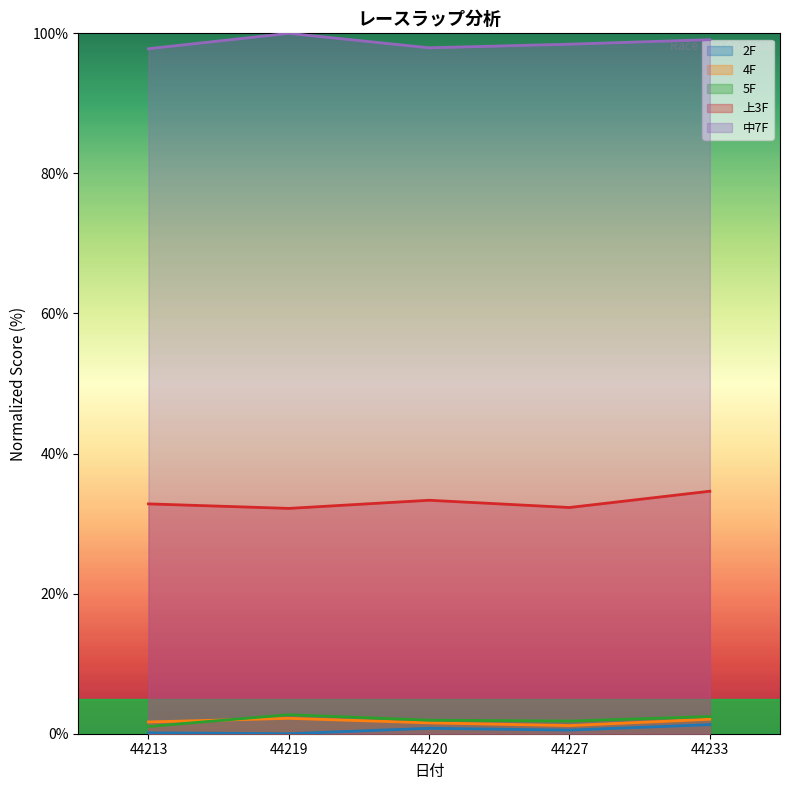

What are all the series names shown in the legend?

2F, 4F, 5F, 上3F, 中7F